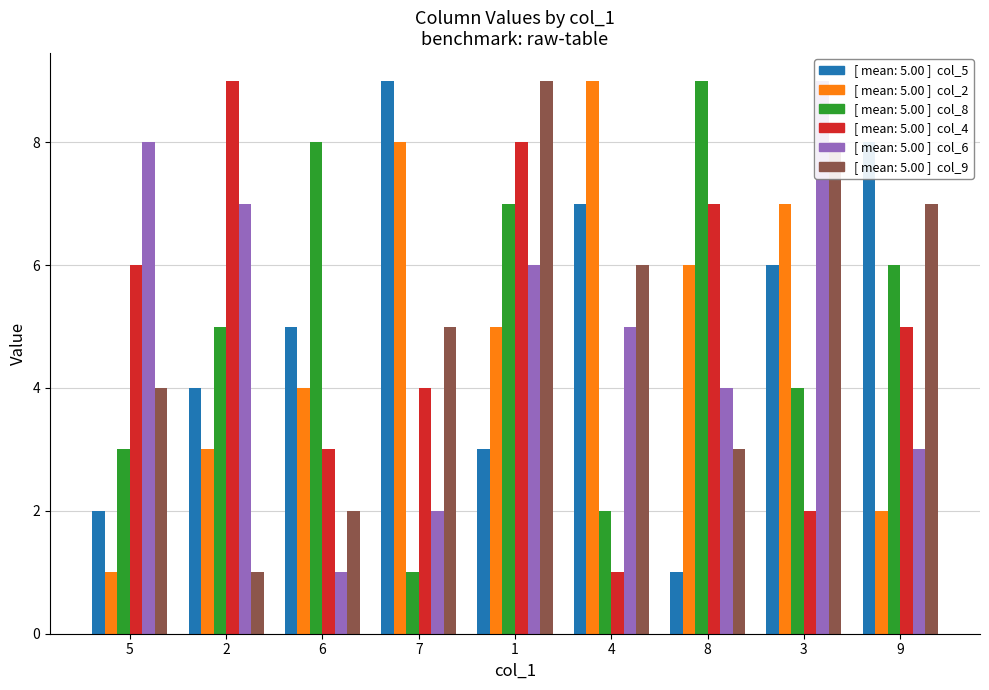

Reading right to left, transcribe all the data shown in this chart.

col_5: 8	6	1	7	3	9	5	4	2
col_2: 2	7	6	9	5	8	4	3	1
col_8: 6	4	9	2	7	1	8	5	3
col_4: 5	2	7	1	8	4	3	9	6
col_6: 3	9	4	5	6	2	1	7	8
col_9: 7	8	3	6	9	5	2	1	4